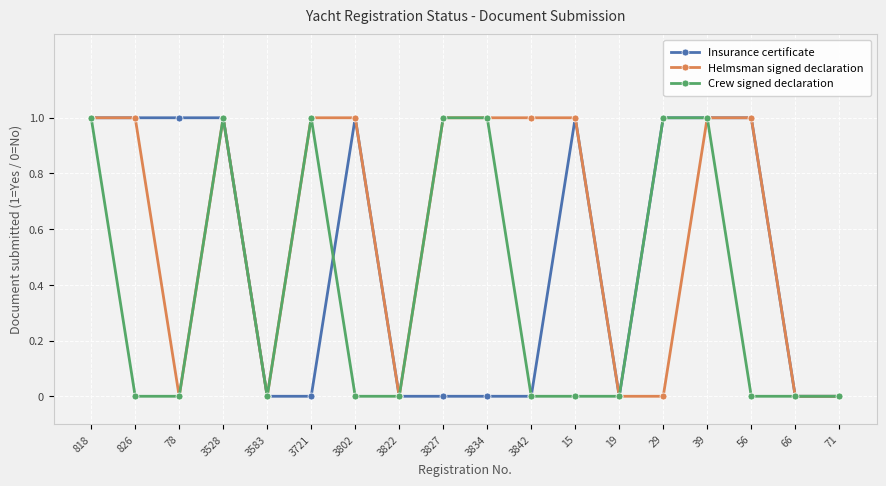

The Crew signed declaration series shows 2 at 3827. True or false?

False